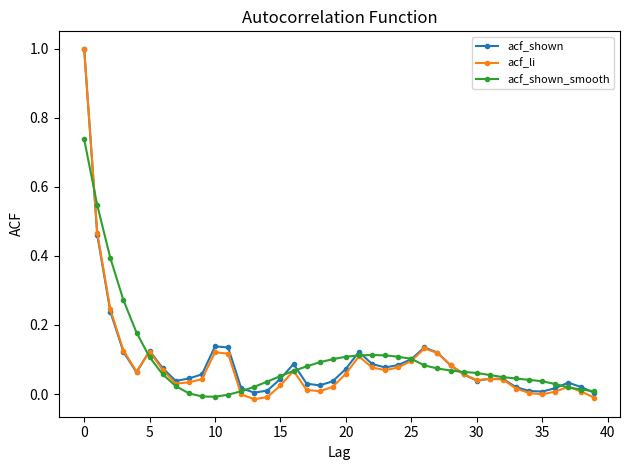

True or false: acf_shown has more than 2 interior local peaks.

True